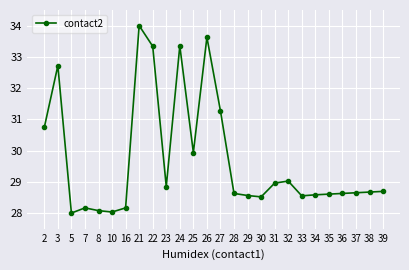

What is the minimum value shown in the chart?

28.0